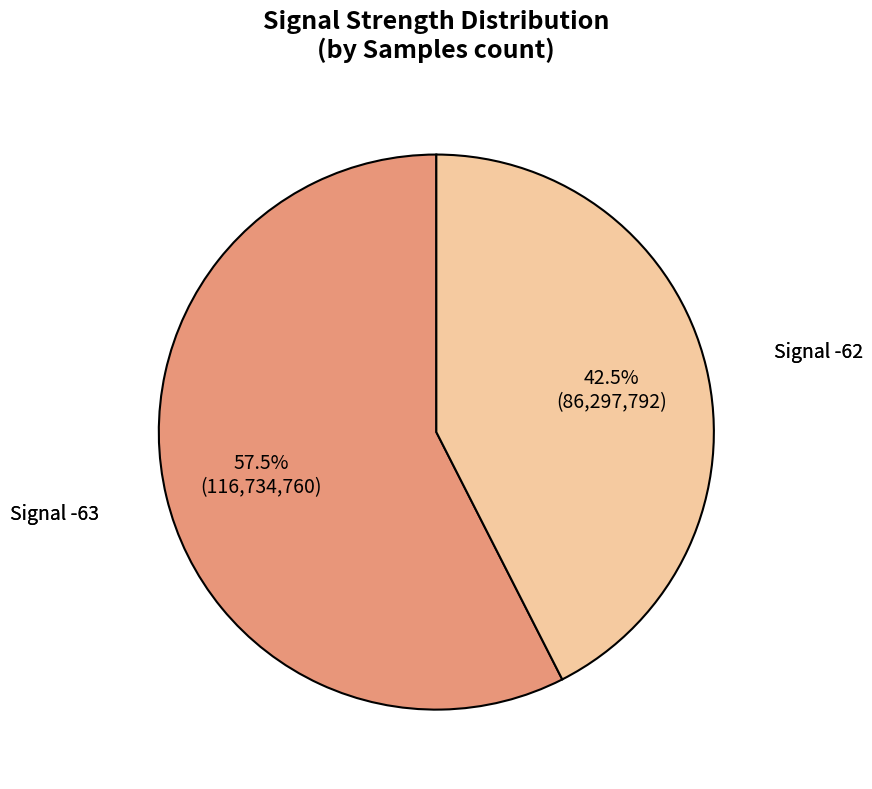

Is there a majority slice in this chart?

Yes